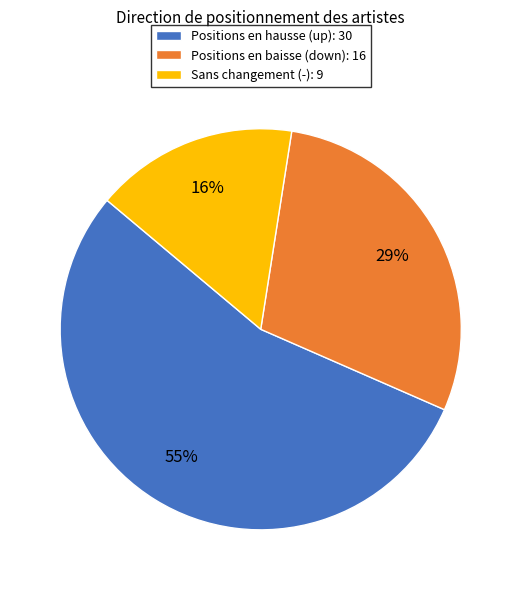

Combined, do Sans changement (-): 9 and Positions en hausse (up): 30 account for over 50%?

Yes